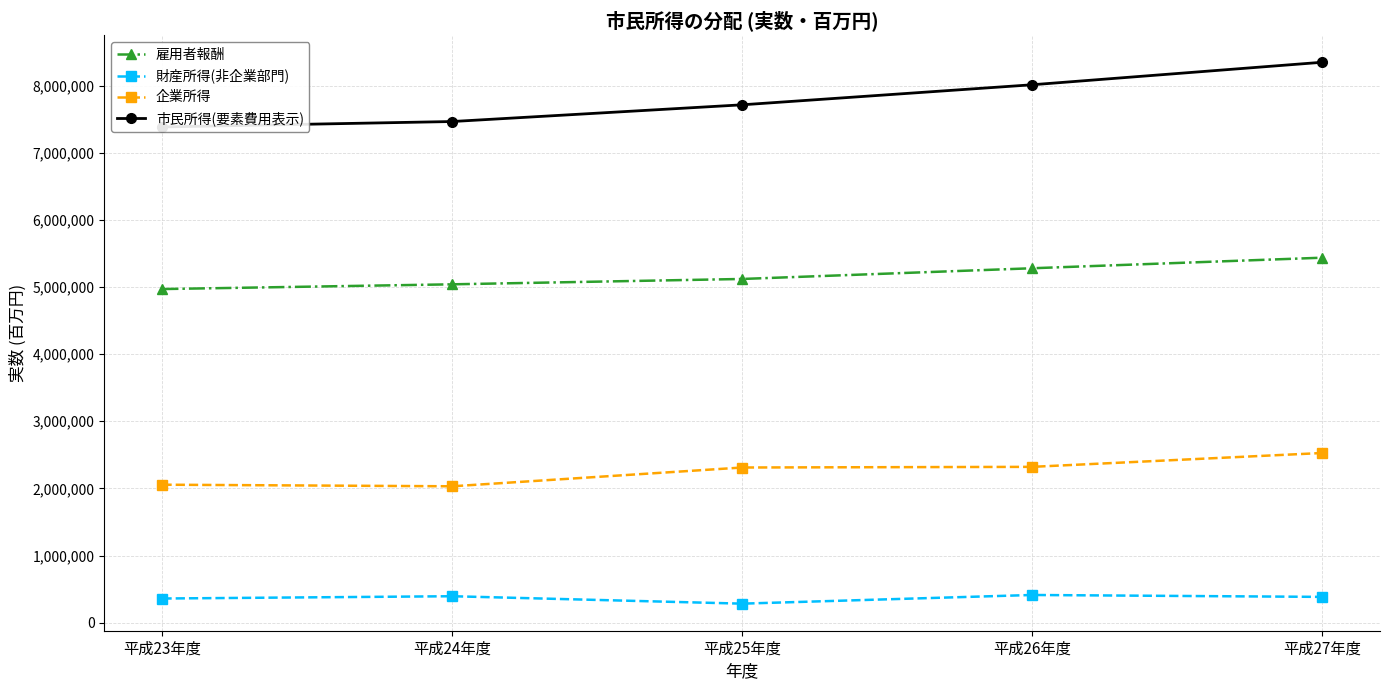

True or false: 雇用者報酬 and 財産所得(非企業部門) intersect in this chart.

False